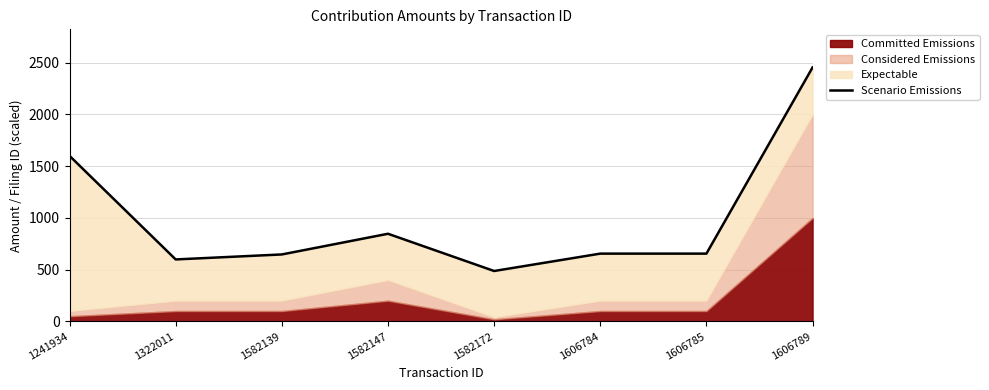

Reading left to right, list all the values displayed in this chart.

1241934=1600.0	1322011=598.8	1582139=647.0	1582147=847.0	1582172=487.0	1606784=655.0	1606785=655.0	1606789=2455.0